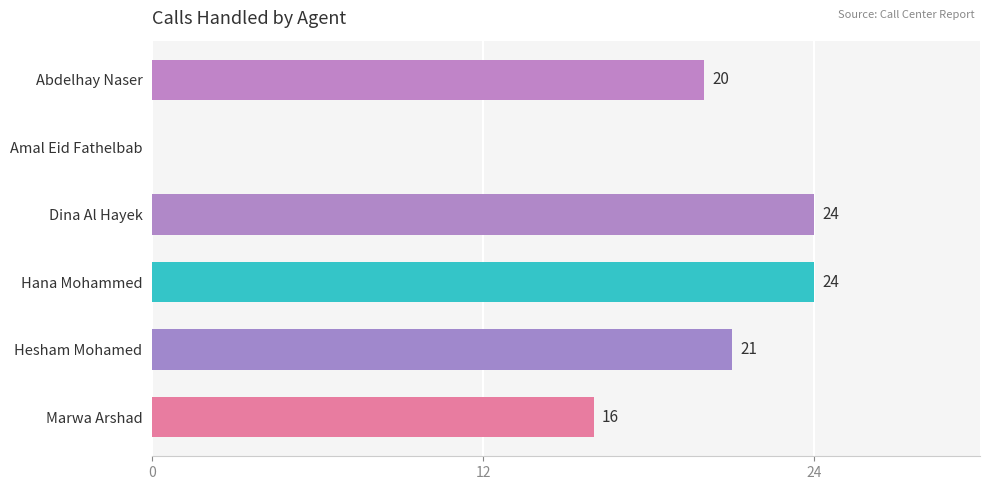

Is it true that the value at Dina Al Hayek is 24?

True